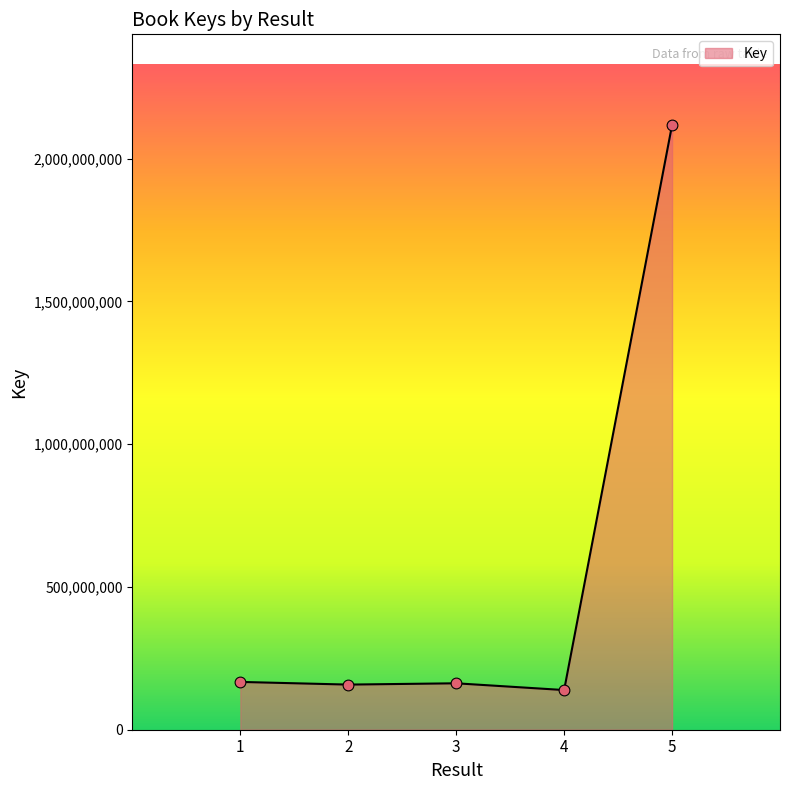

What is the ratio of the value at 5 to the value at 2?

13.4